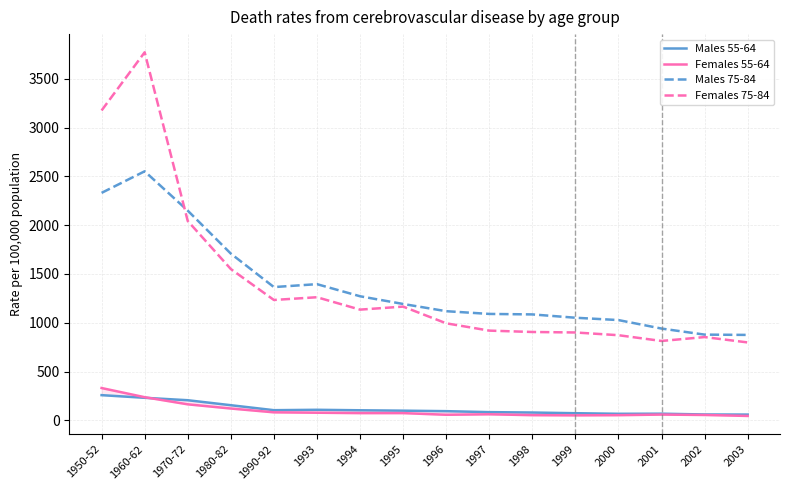

The Females 75-84 series shows 814 at 2001. True or false?

True